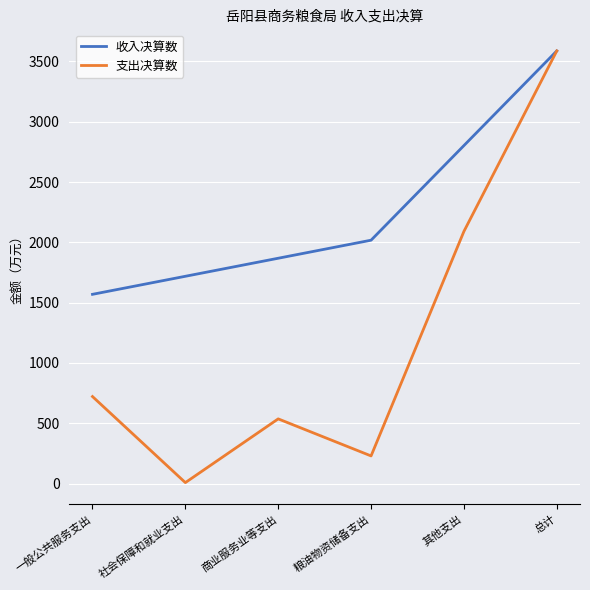

Which category has the highest value in the 收入决算数 series?

总计